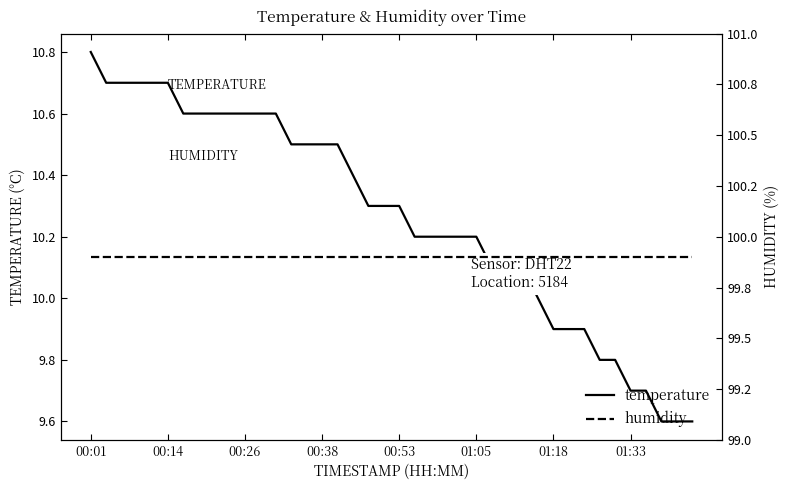

What is the difference between the maximum and minimum values in the temperature series?

1.2